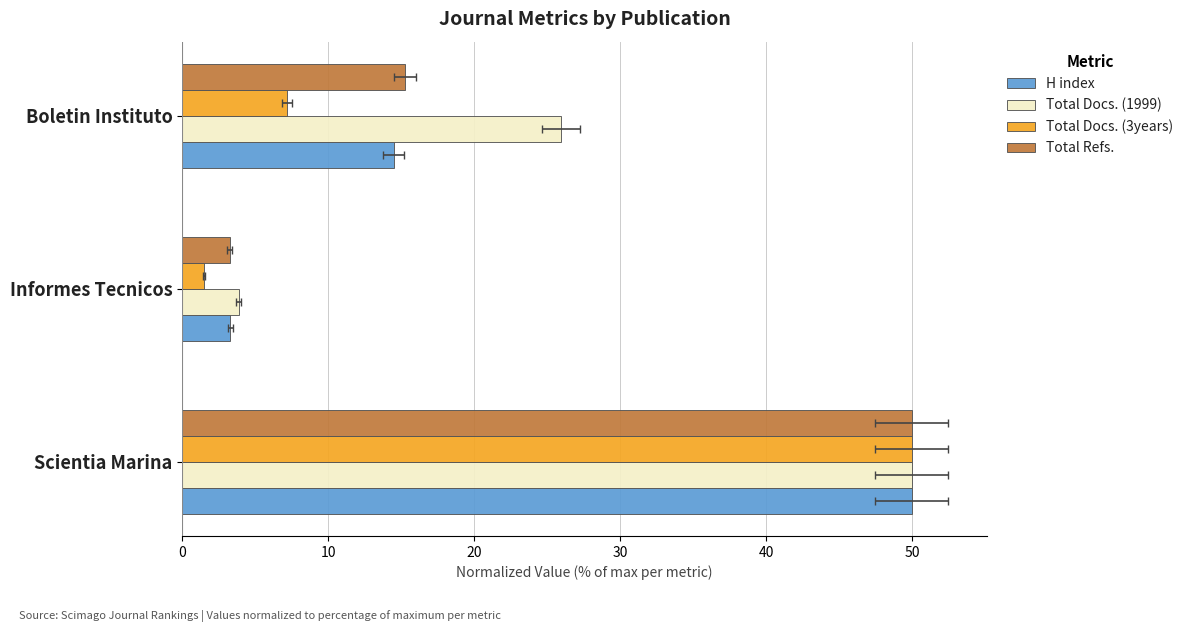

List the series in order of their peak value, highest first.

H index, Total Docs. (1999), Total Docs. (3years), Total Refs.